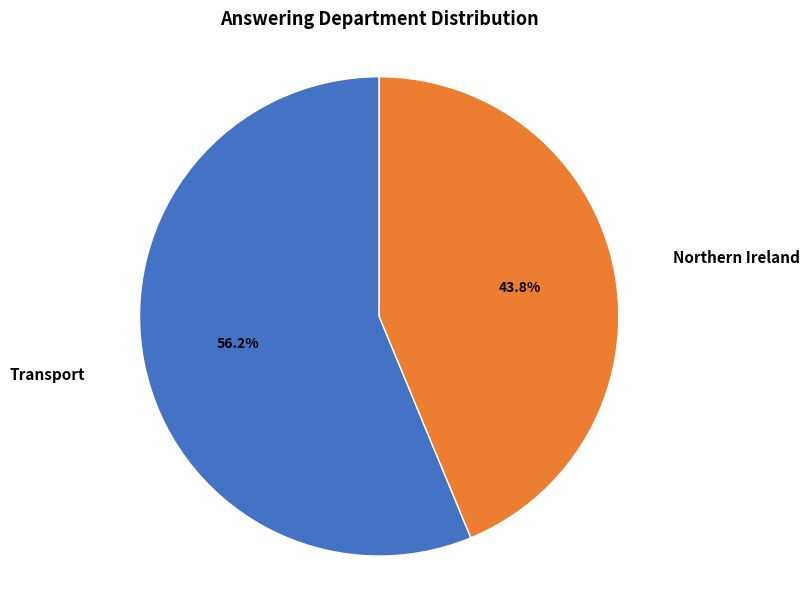

What is the ratio of the value at Northern Ireland to the value at Transport?

0.8